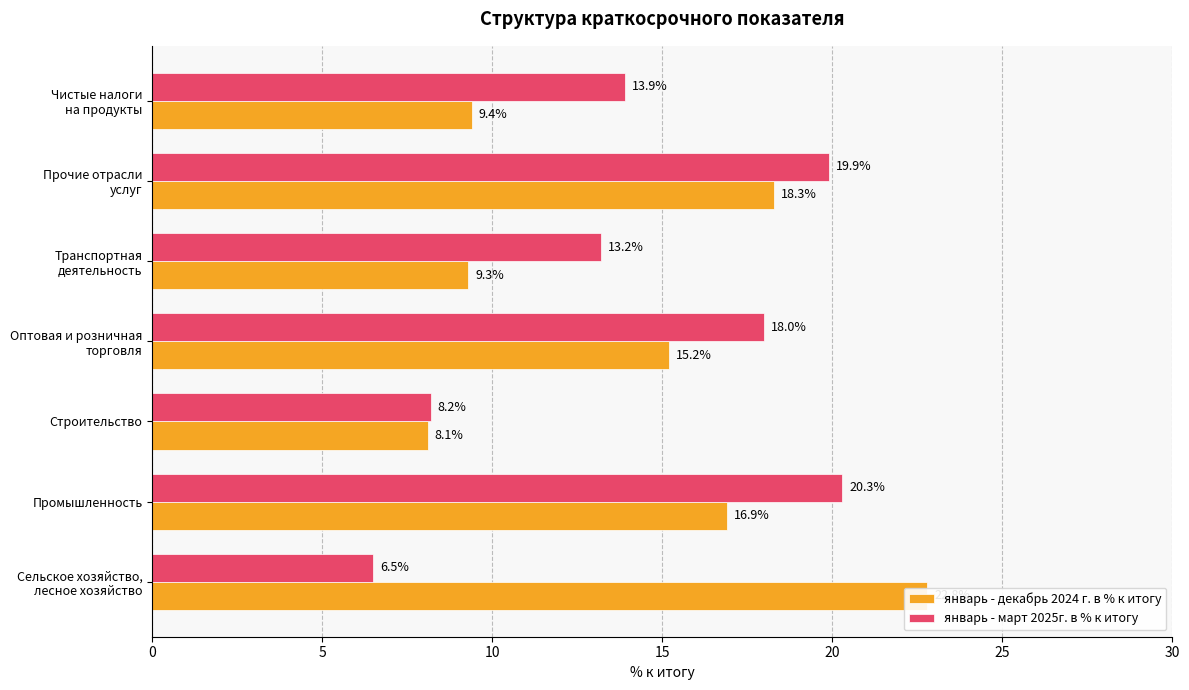

How many categories are shown in the chart?

7